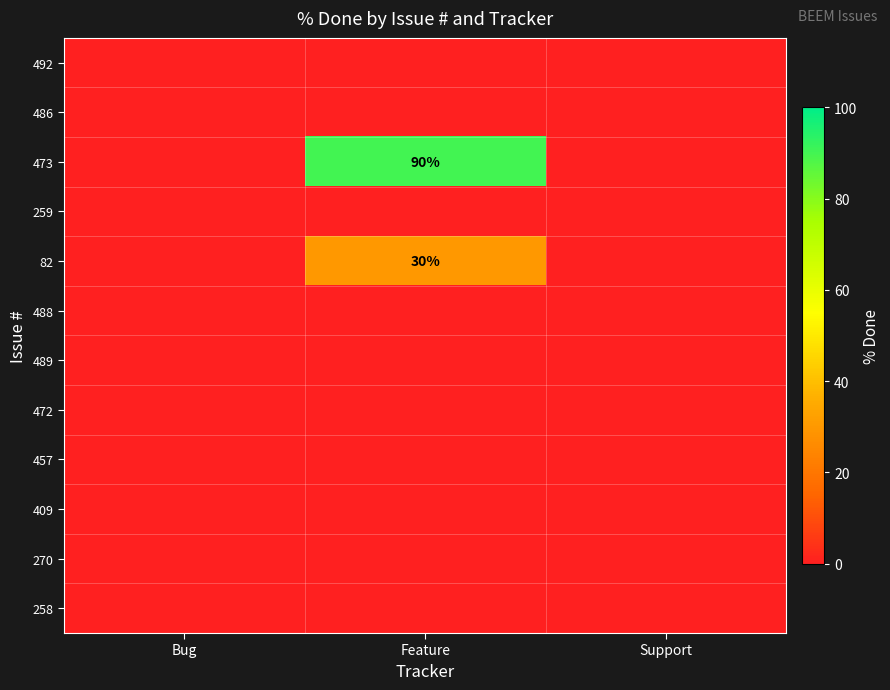

The 82 series shows 41 at Feature. True or false?

False